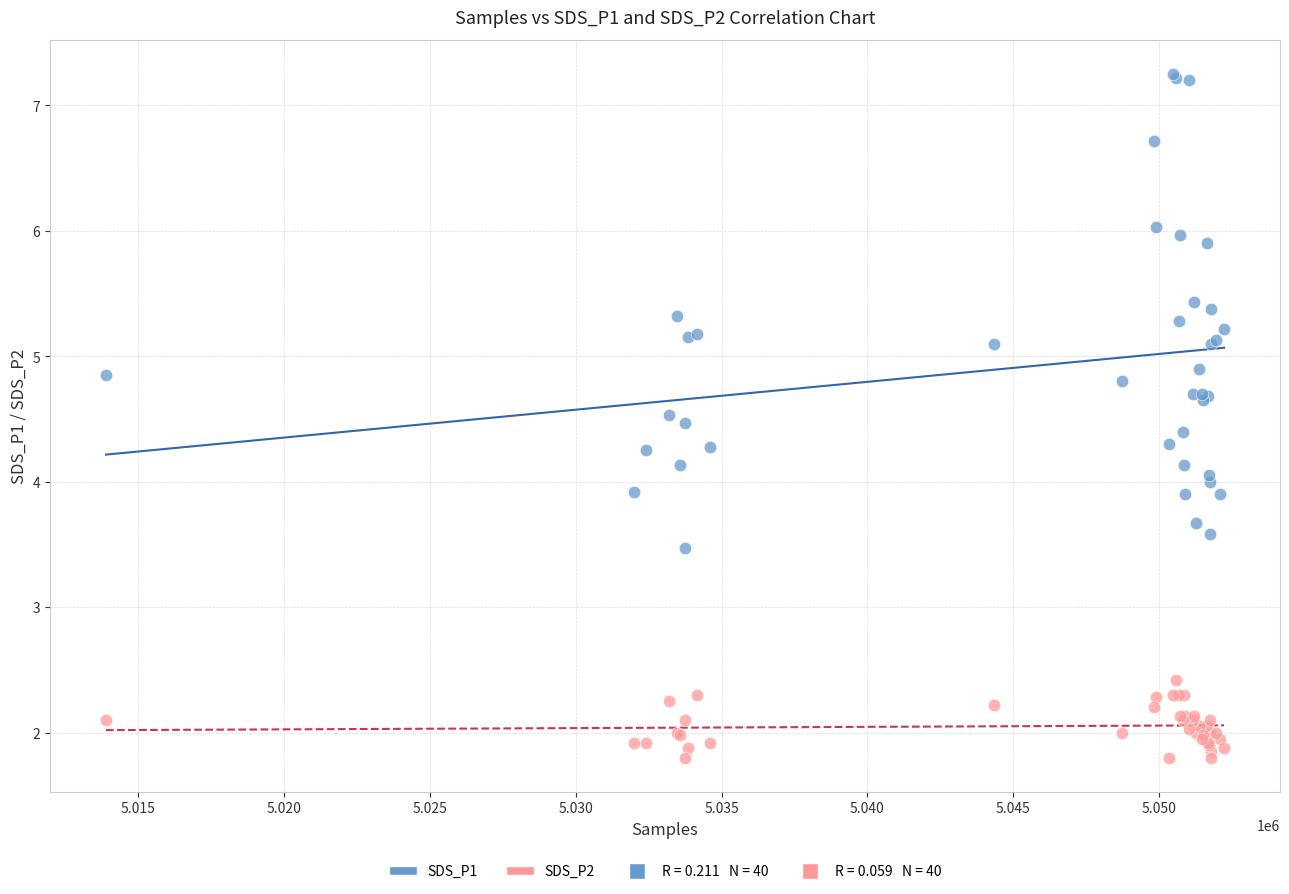

Which series has the largest Y range (max minus min)?

SDS_P1